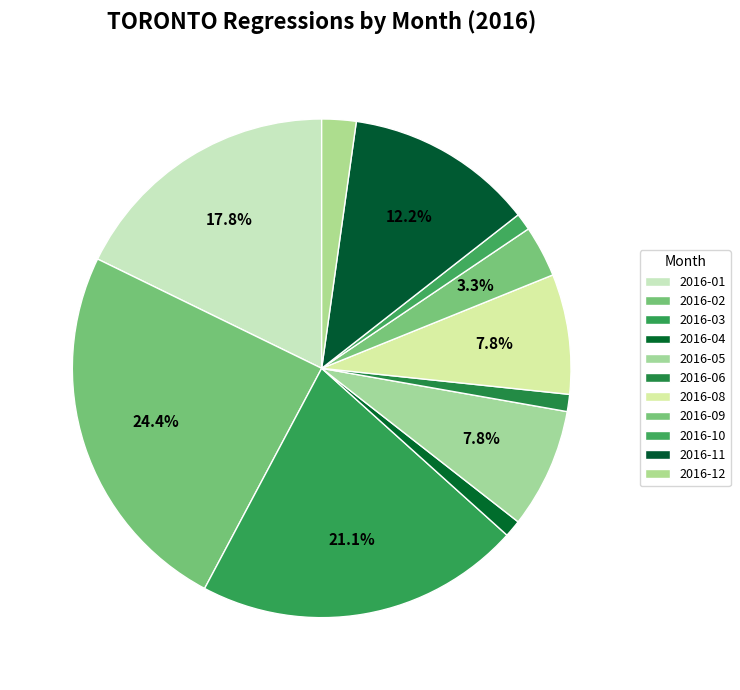

What percentage is the 2016-03 slice, to the nearest percent?

21%